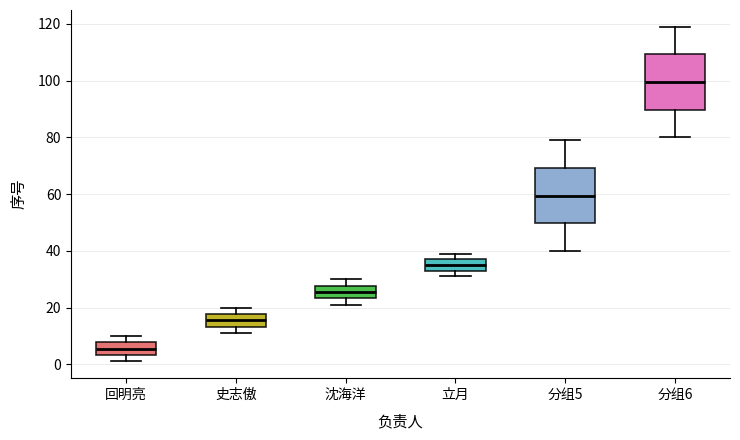

Where does the upper whisker of the box for 史志傲 end on the y-axis? The values are not printed on the chart, so give them approximately, as read against the axis.

20